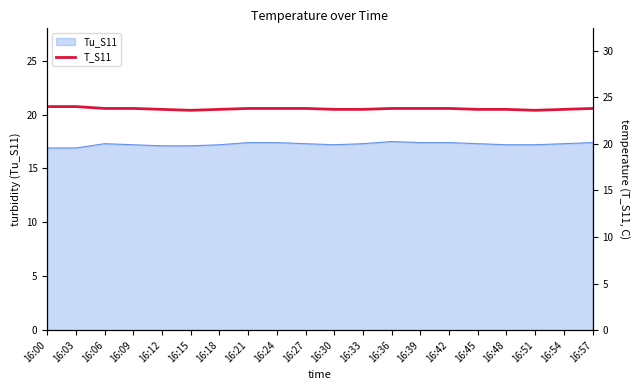

Which label corresponds to the largest value in the chart?

16:00